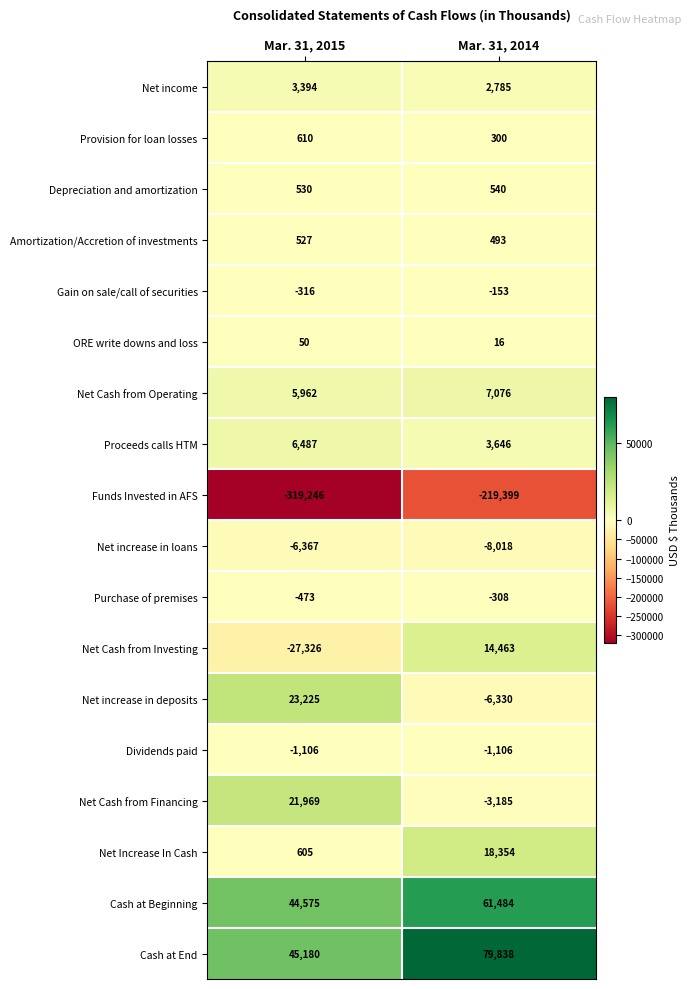

At which category is the sum across all series the highest?

Mar. 31, 2014